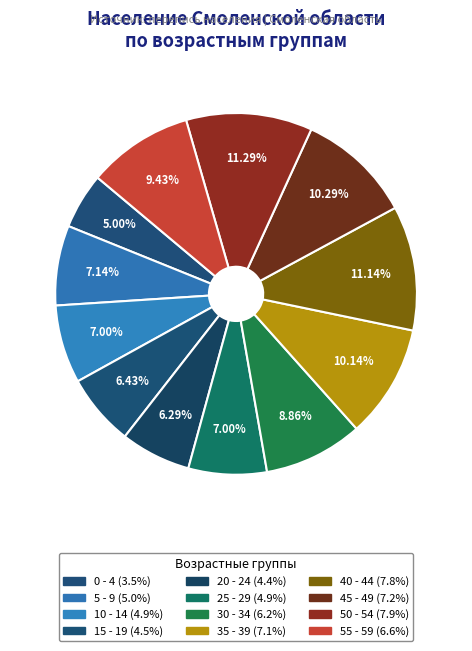

To the nearest percent, what portion does 0 - 4 represent?

5%